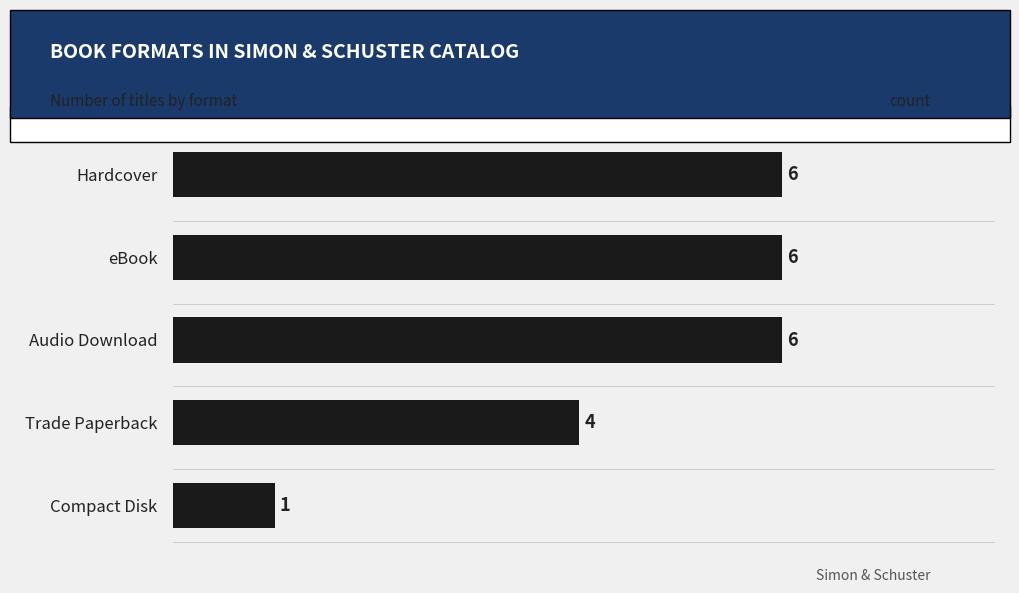

Is it true that the value at Audio Download is 2?

False